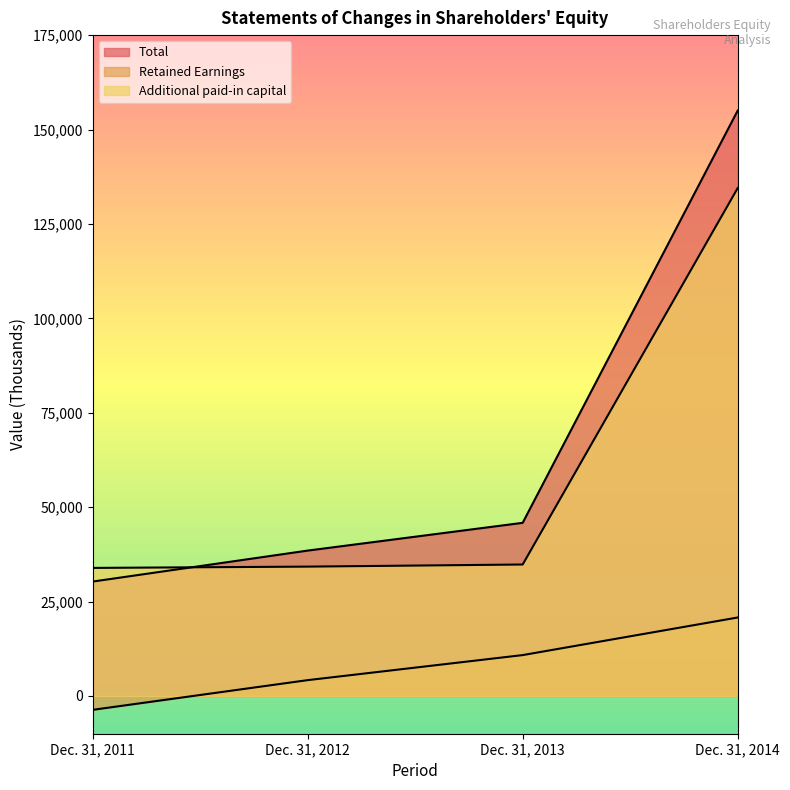

Which series has the largest total across all categories?

Total